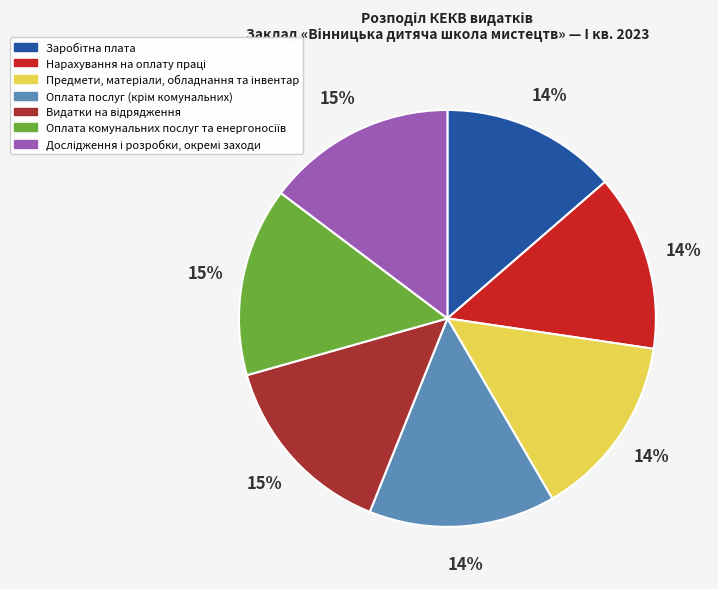

Is there any slice that represents more than half of the pie?

No